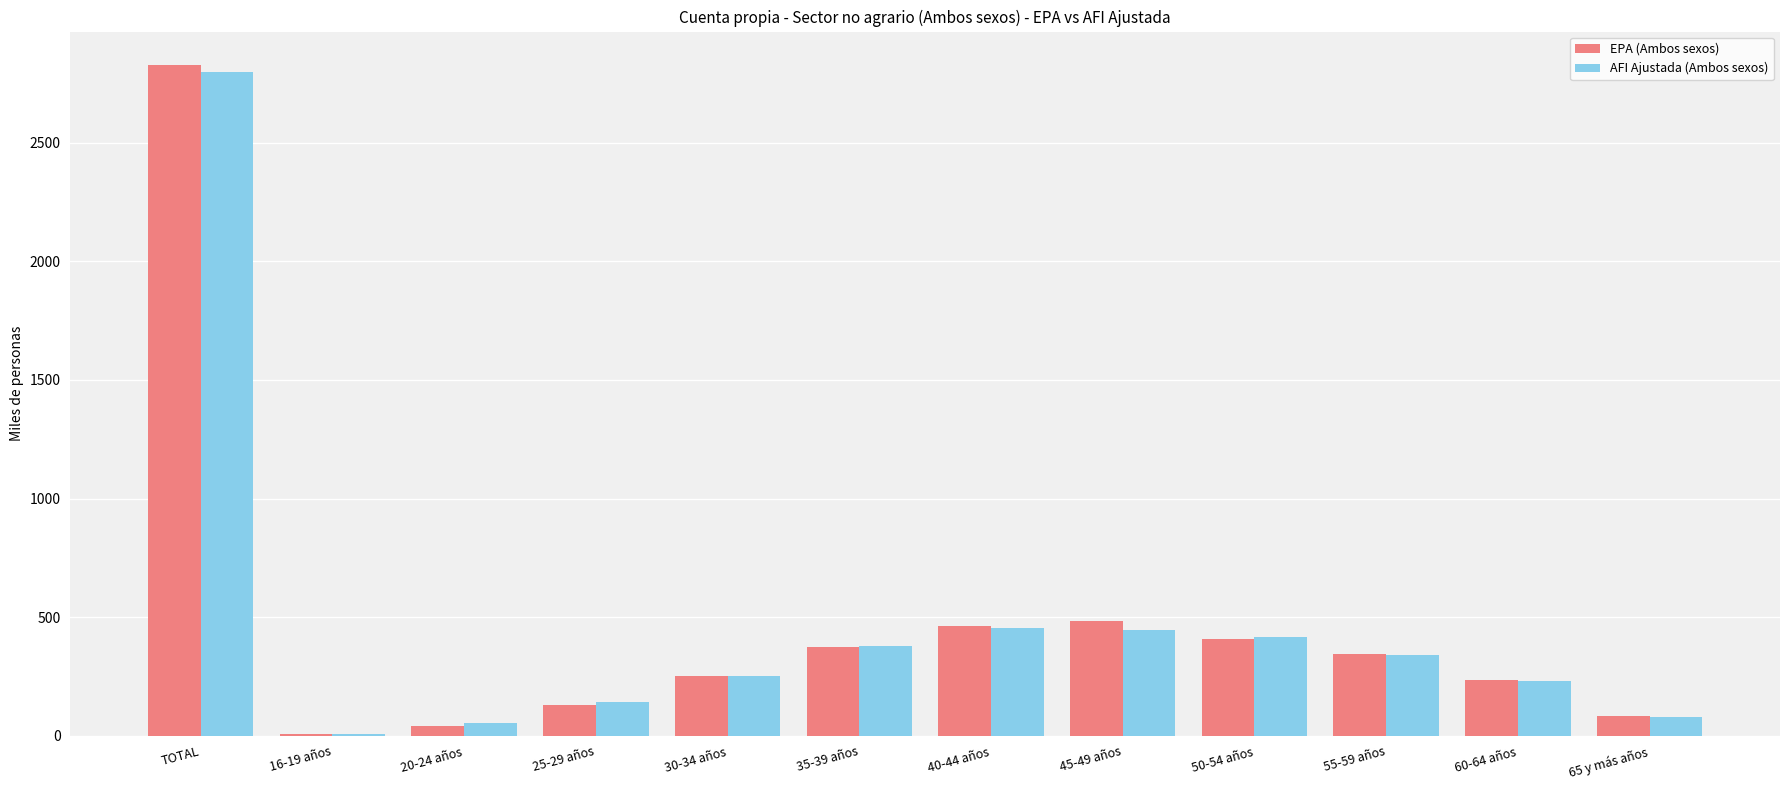

True or false: AFI Ajustada (Ambos sexos) has a value of 261.4 at 40-44 años.

False